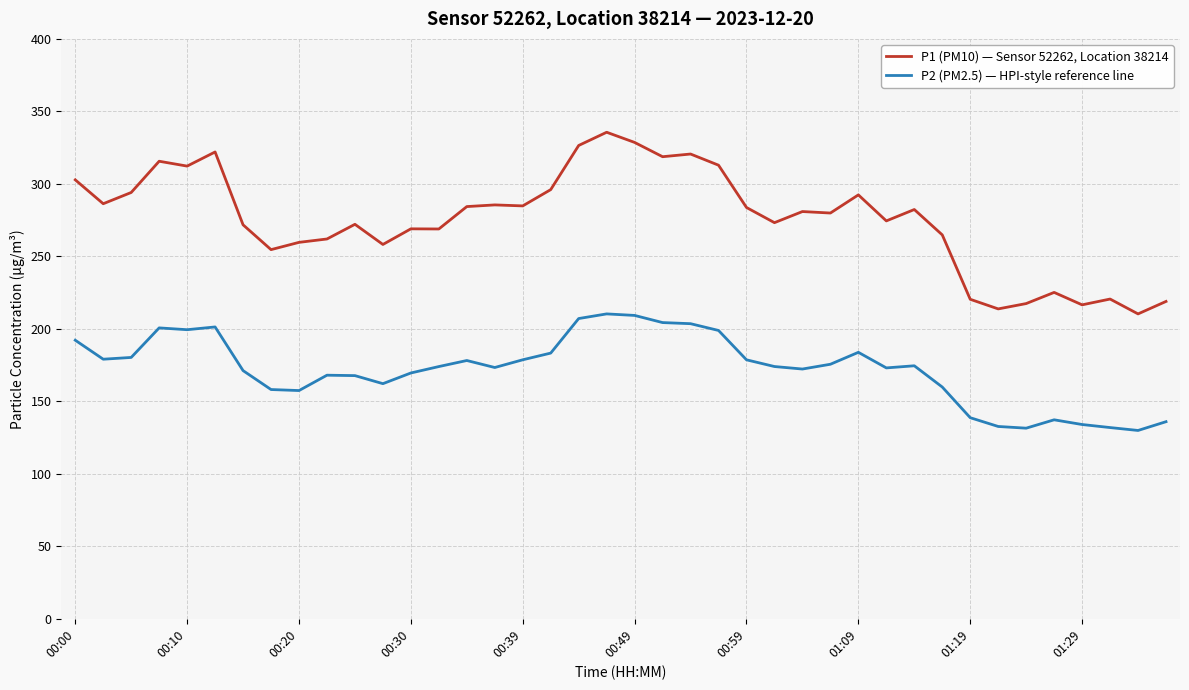

True or false: P1 (PM10) — Sensor 52262, Location 38214 and P2 (PM2.5) — HPI-style reference line cross at least once.

False